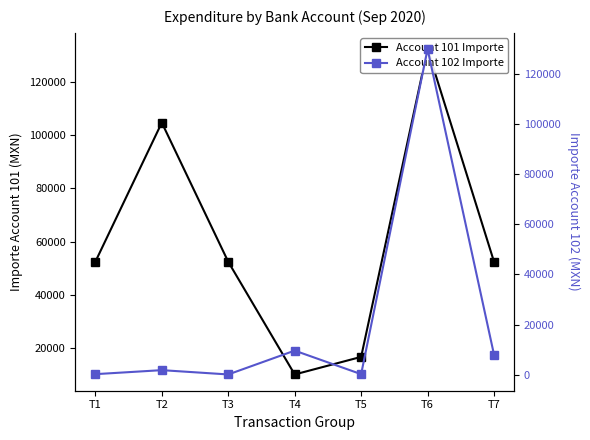

Where is the first local minimum for Account 101 Importe?

T4